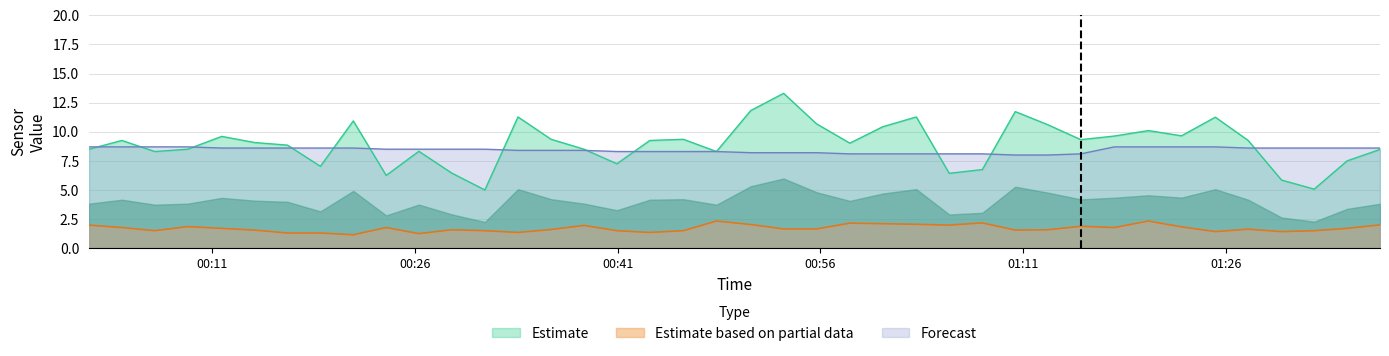

How many data points in Estimate are less than 9?

18